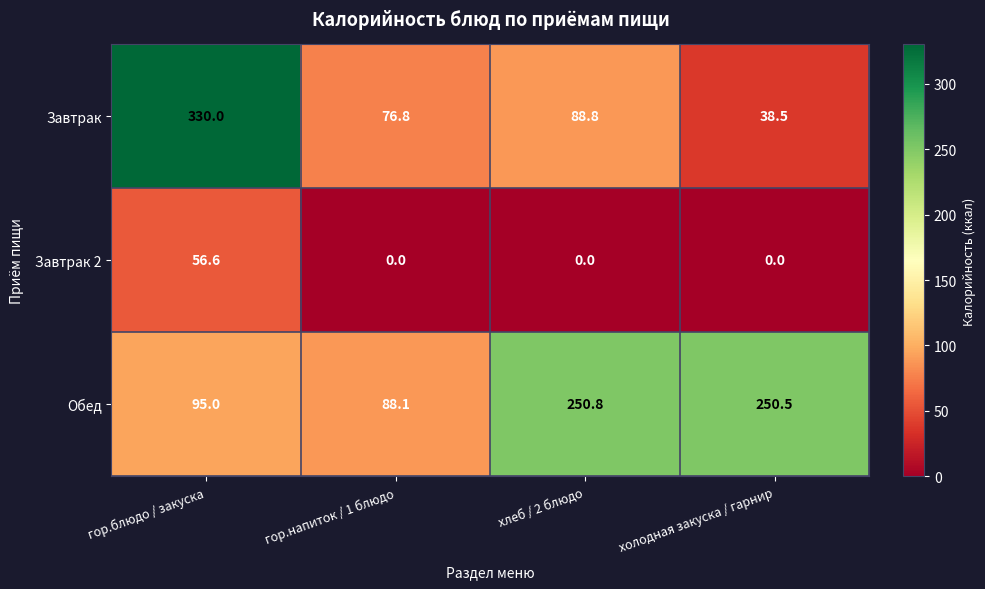

Reading left to right, list all the values displayed in this chart.

Завтрак: 330.0	76.8	88.8	38.5
Завтрак 2: 56.6	0.0	0.0	0.0
Обед: 95.0	88.1	250.8	250.5